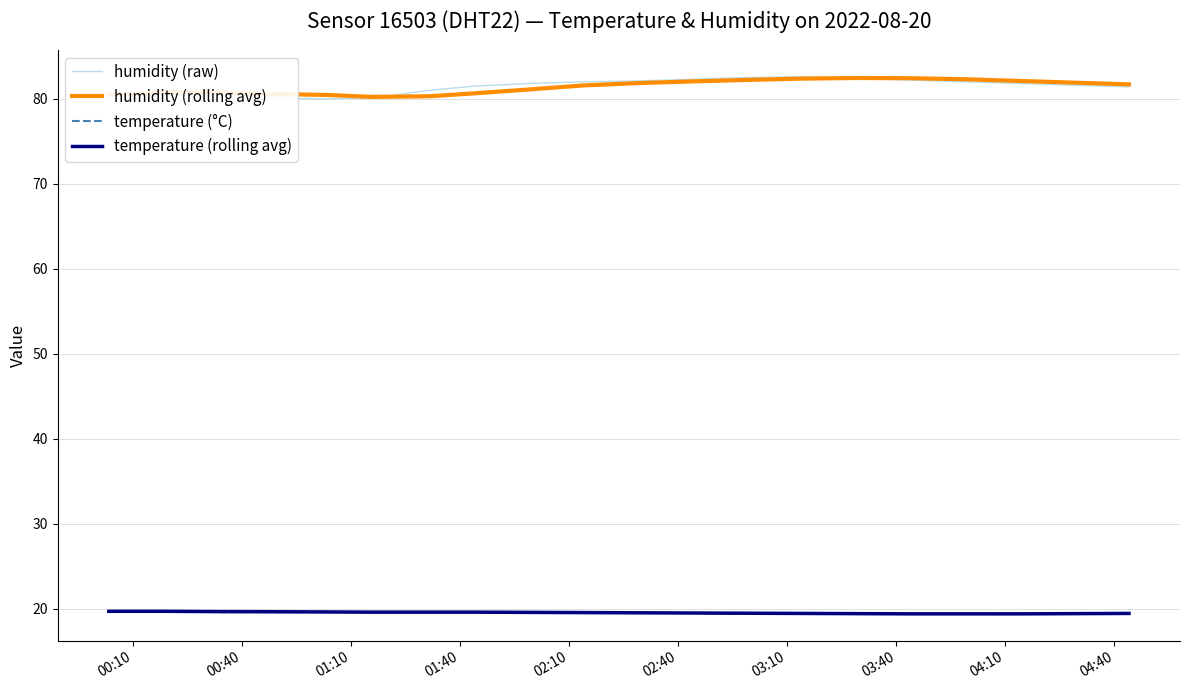

What is the greatest value displayed?

82.6